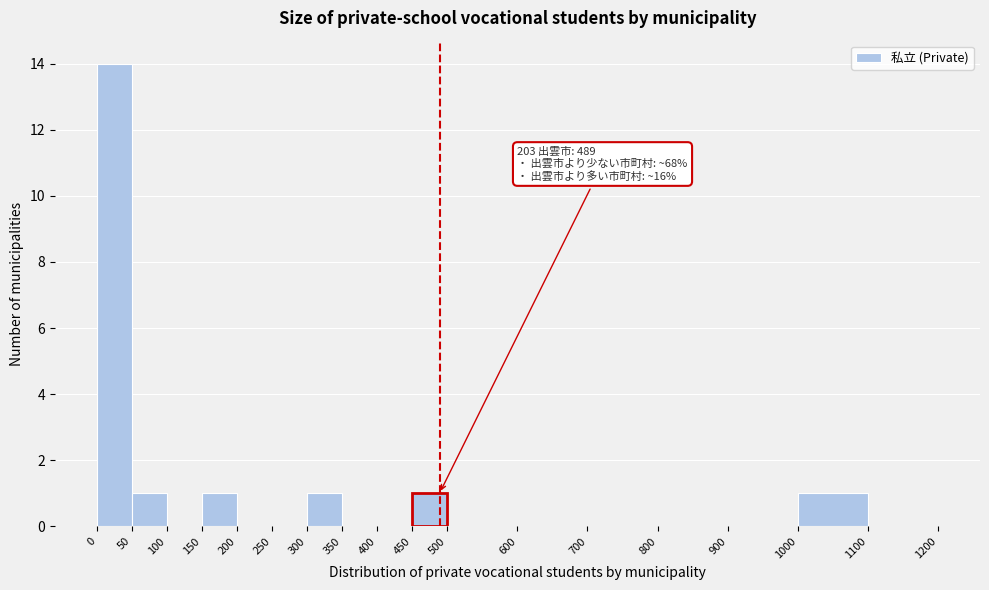

Which range on the x-axis has the tallest bar?

0 to 50